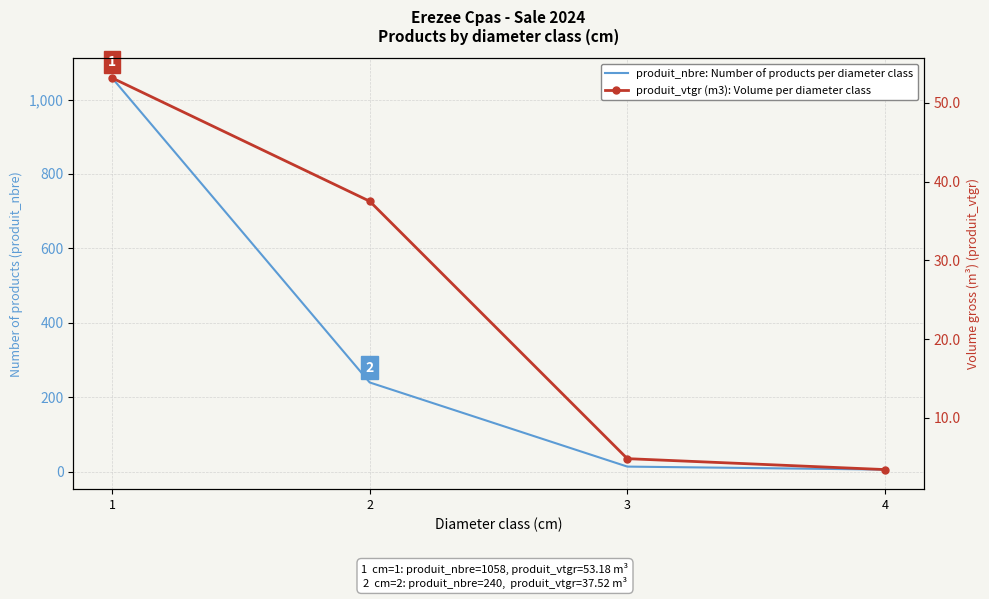

Reading right to left, list all the values displayed in this chart.

produit_nbre: Number of products per diameter class: 6.0	14.0	240.0	1058.0
produit_vtgr (m3): Volume per diameter class: 3.4	4.8	37.5	53.2